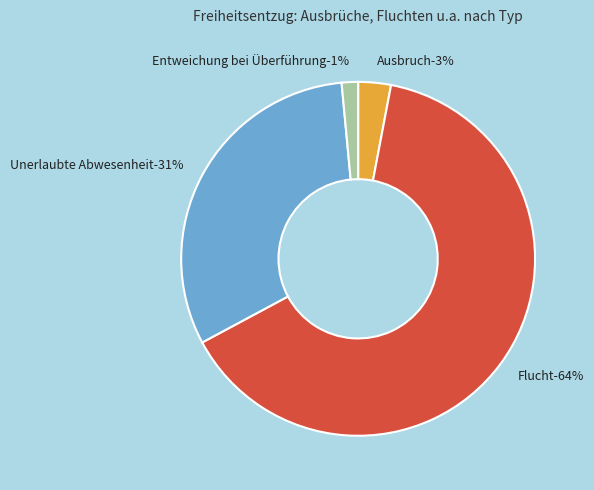

Which category has the biggest portion of the pie?

Flucht